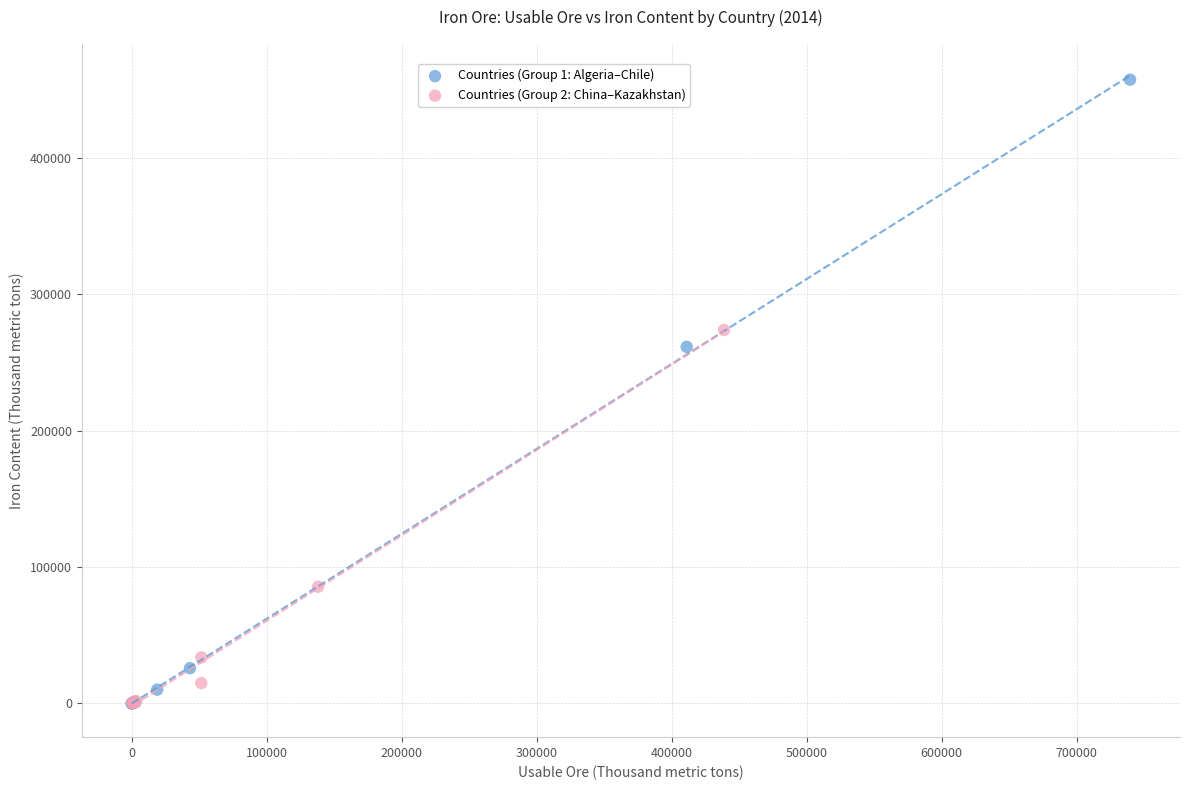

Which series has the largest Y range (max minus min)?

Countries (Group 1: Algeria–Chile)